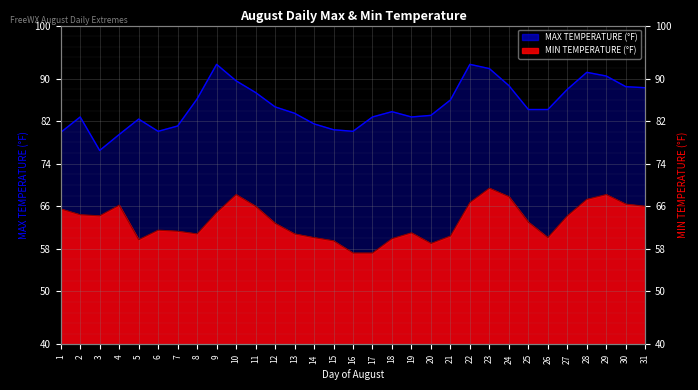

Count the number of categories in the chart.

31